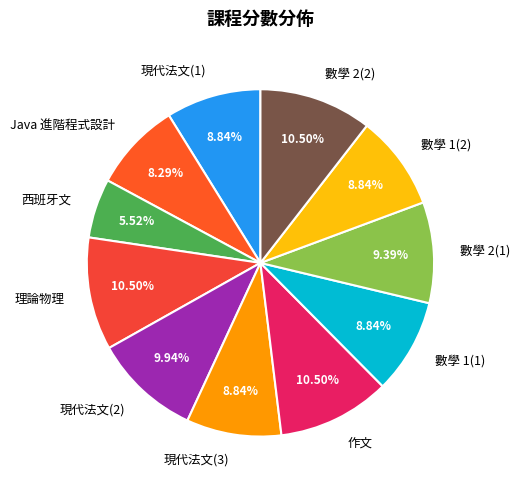

To the nearest percent, what percentage of the pie is Java 進階程式設計?

8%